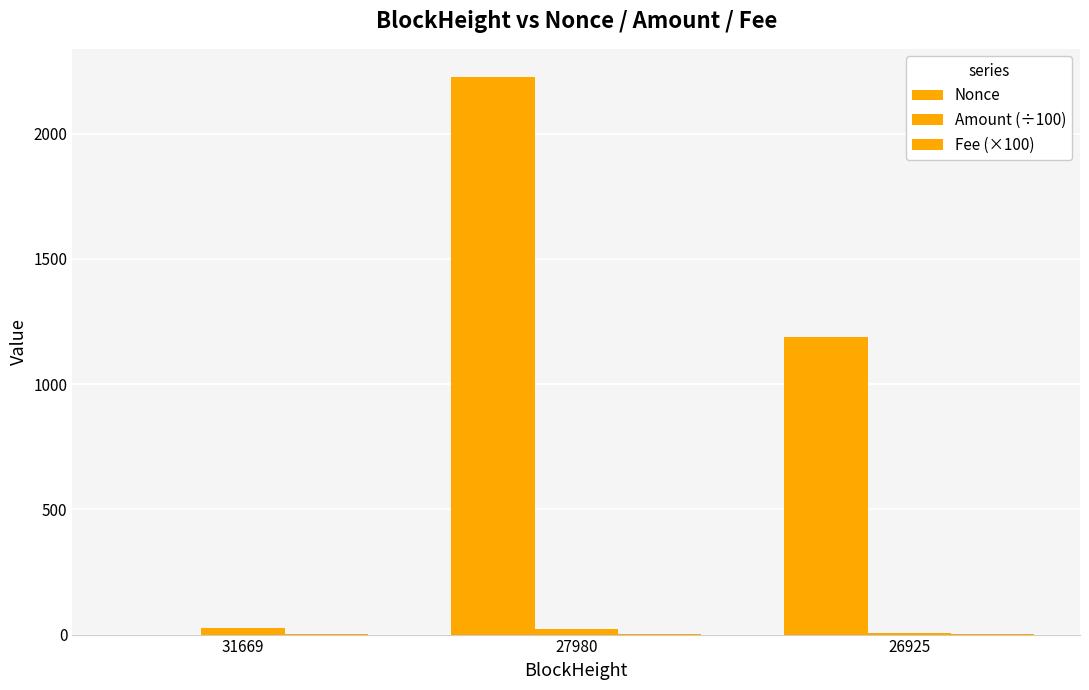

List the series in order of their peak value, highest first.

Nonce, Amount (÷100), Fee (×100)